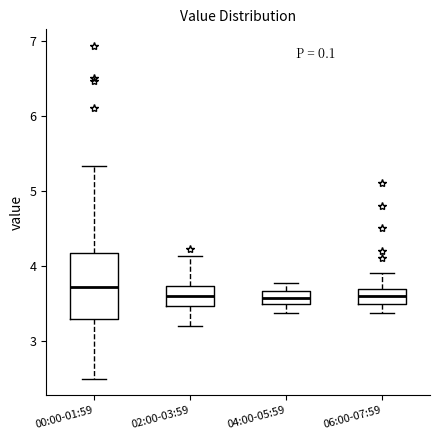

Reading left to right, read every box against the y-axis: the position of its median line, the range the box covers, and the ends of its whiskers. The values are not printed on the chart, so give them approximately, as read against the axis.

00:00-01:59: median 3.7, box 3.3 to 4.2, whiskers 2.5 to 5.3
02:00-03:59: median 3.6, box 3.5 to 3.7, whiskers 3.2 to 4.1
04:00-05:59: median 3.6, box 3.5 to 3.7, whiskers 3.4 to 3.8
06:00-07:59: median 3.6, box 3.5 to 3.7, whiskers 3.4 to 3.9